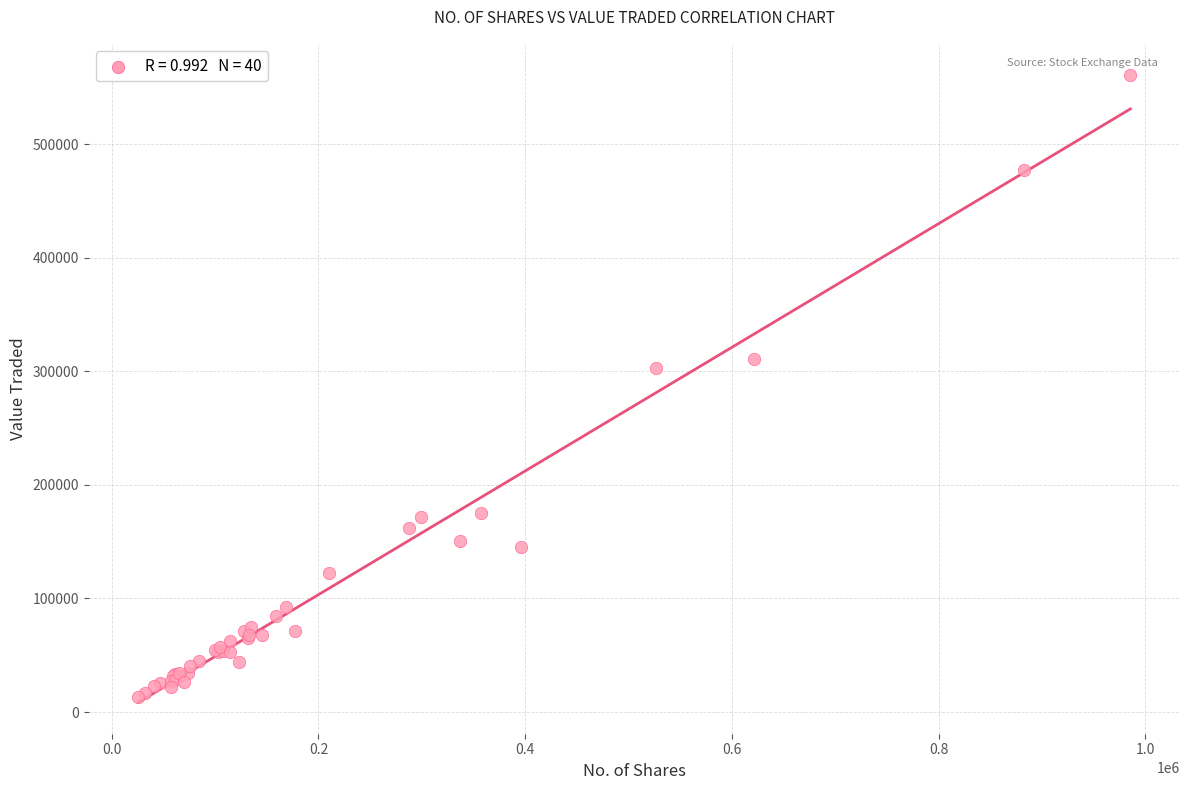

What Y value in the scatter plot is closest to 286899?

302583